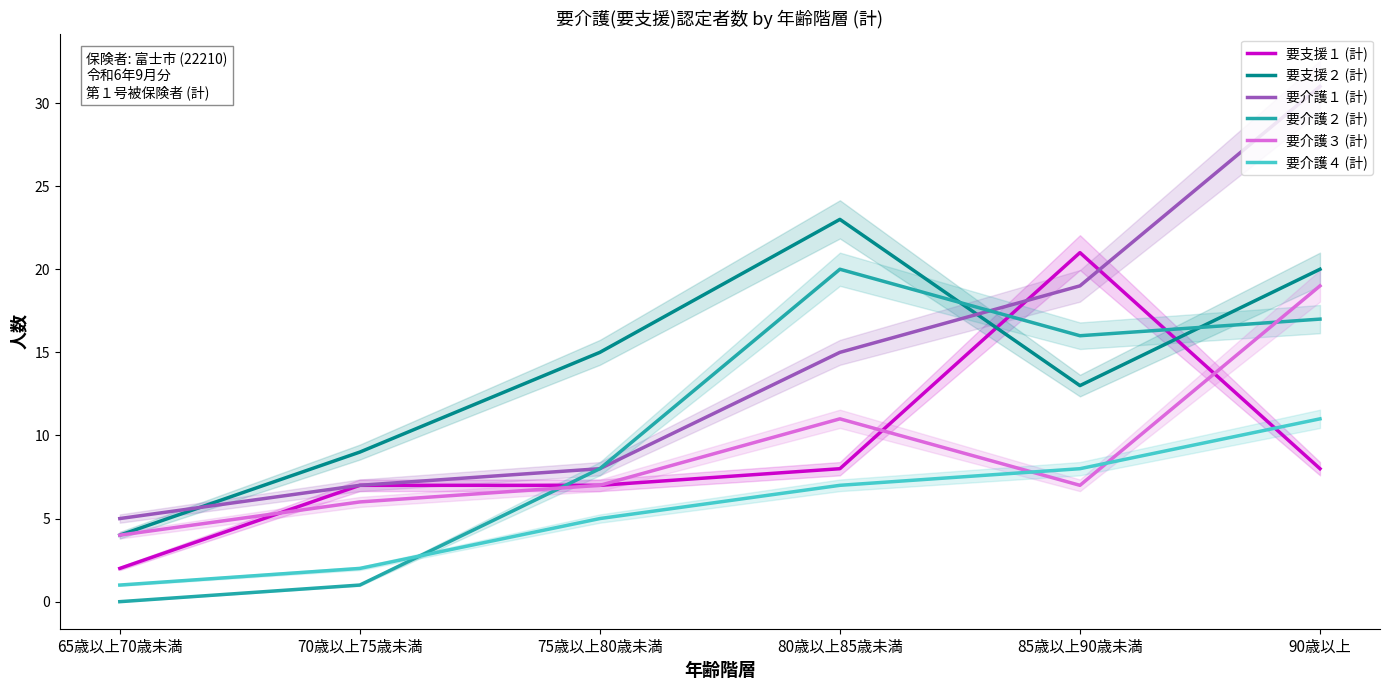

Which series changed the most between 65歳以上70歳未満 and 75歳以上80歳未満?

要支援２ (計)